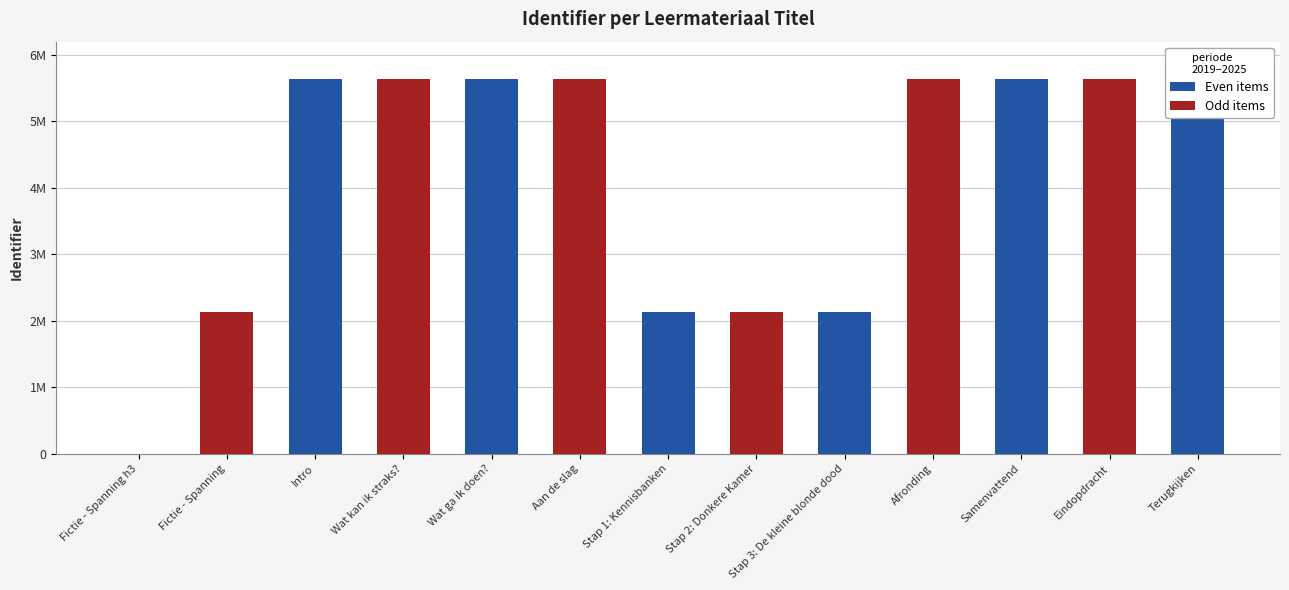

Are the bars horizontal?

No